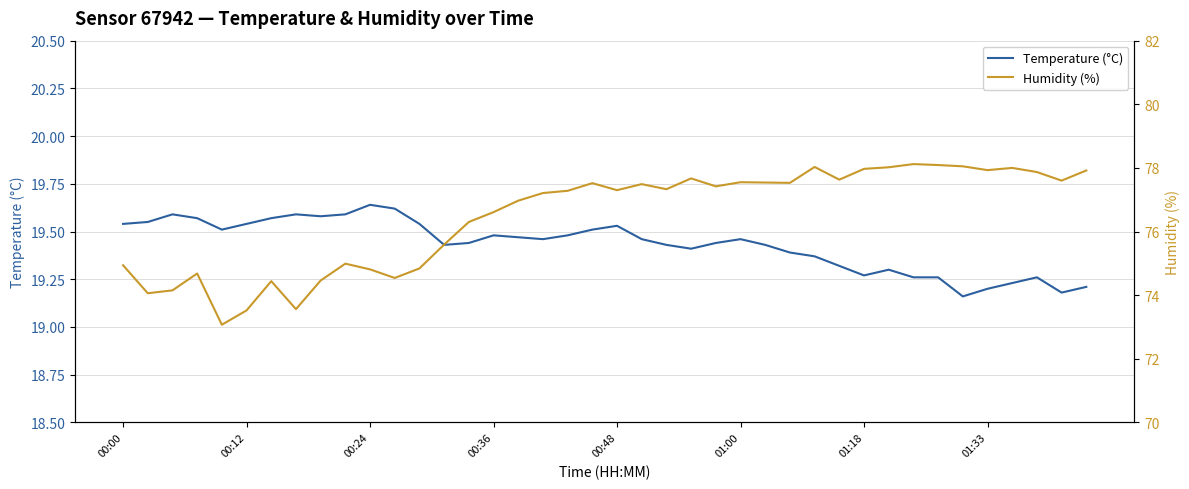

What is the minimum value shown in the chart?

19.2